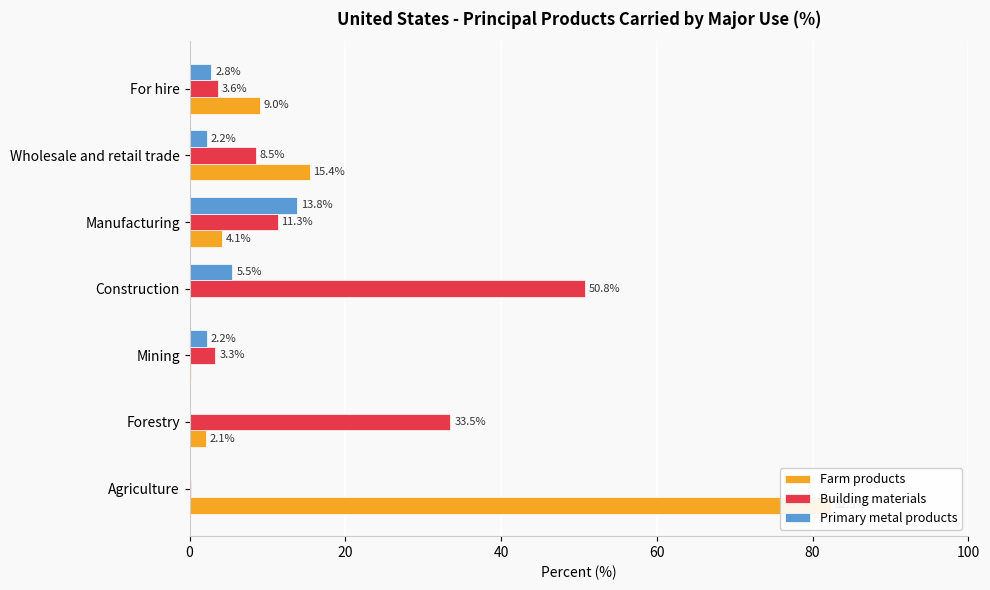

How many series are shown in this chart?

3